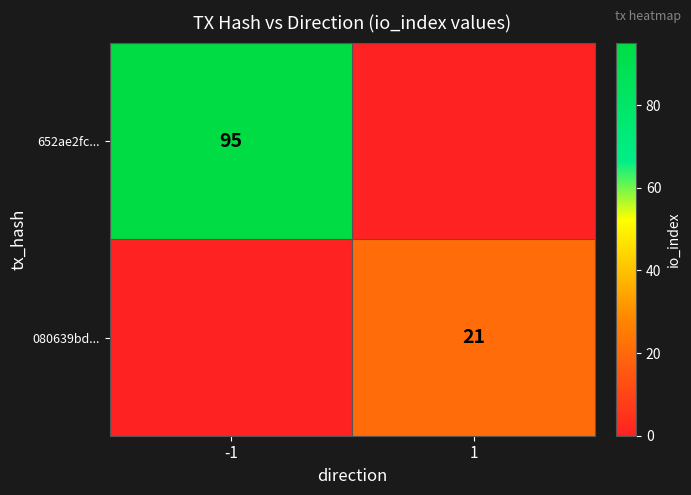

The value of 080639bd... at 1 is 21. True or false?

True